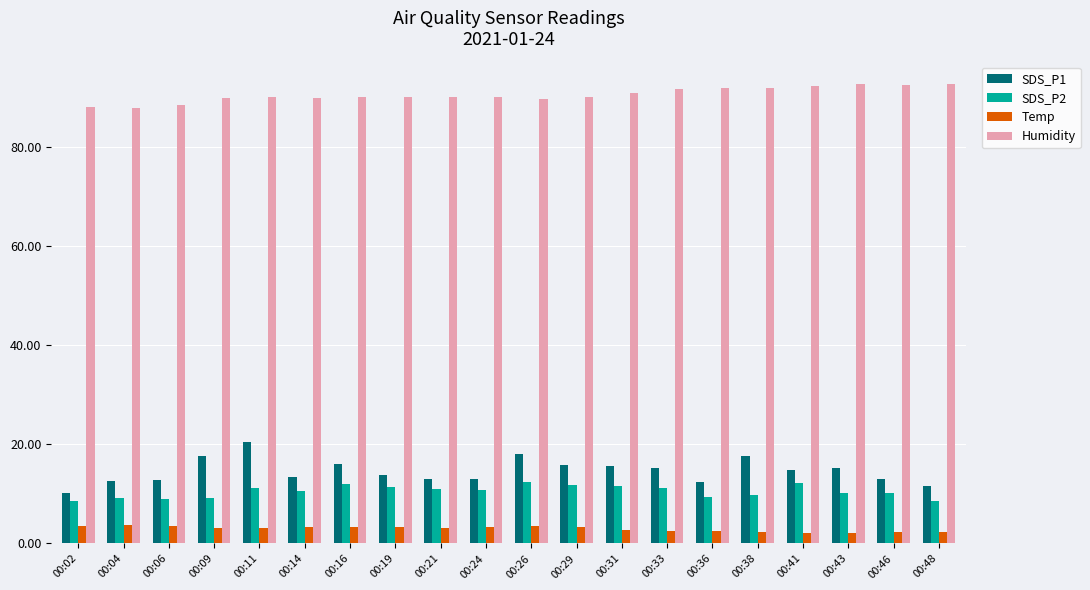

What are all the series names shown in the legend?

SDS_P1, SDS_P2, Temp, Humidity